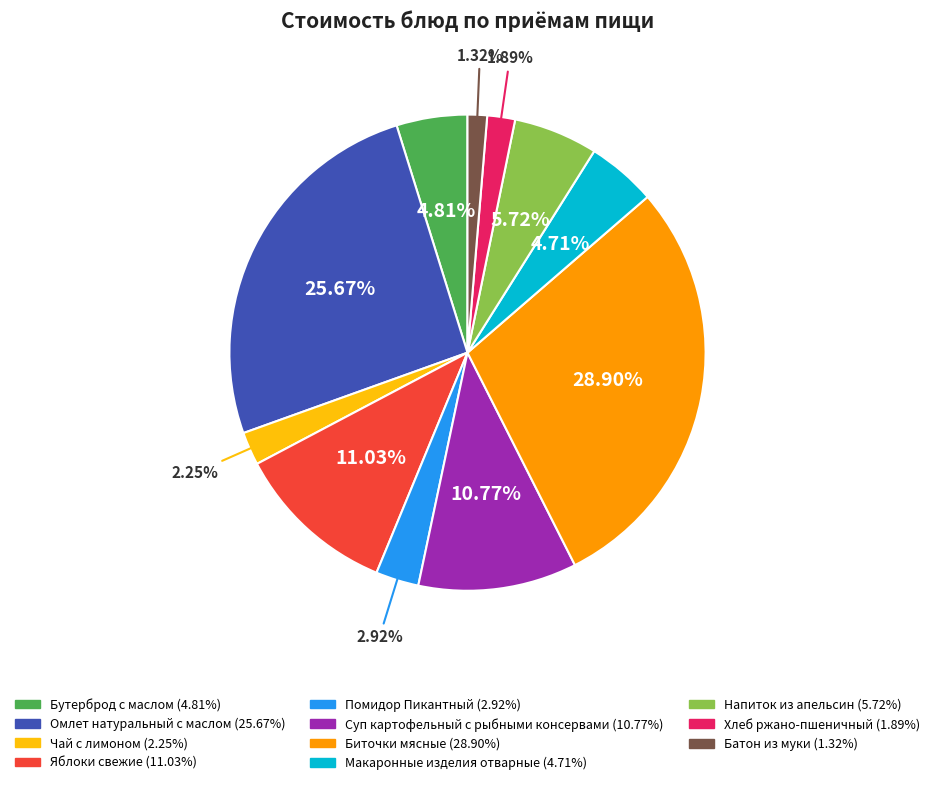

To the nearest percent, what is the combined percentage of Биточки мясные and Чай с лимоном?

31%